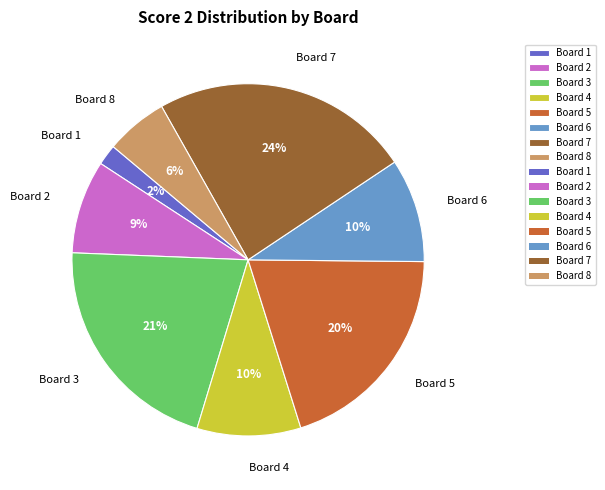

What percentage is the Board 4 slice, to the nearest percent?

10%